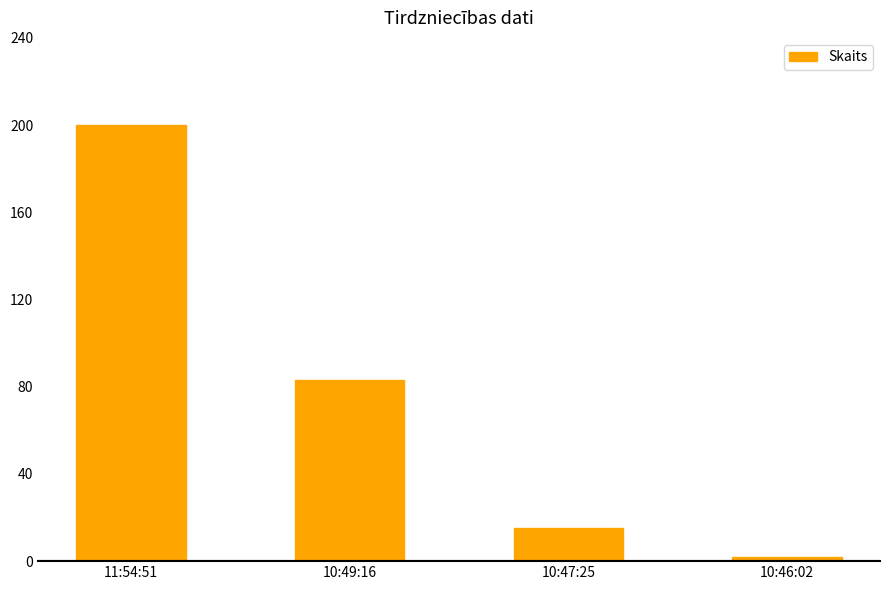

Which label corresponds to the smallest value in the chart?

10:46:02